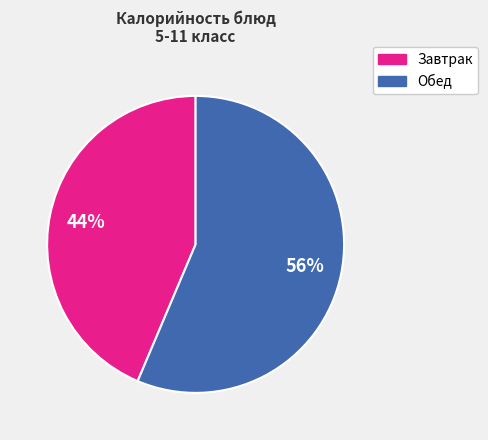

To the nearest percent, what is the average slice percentage?

50%